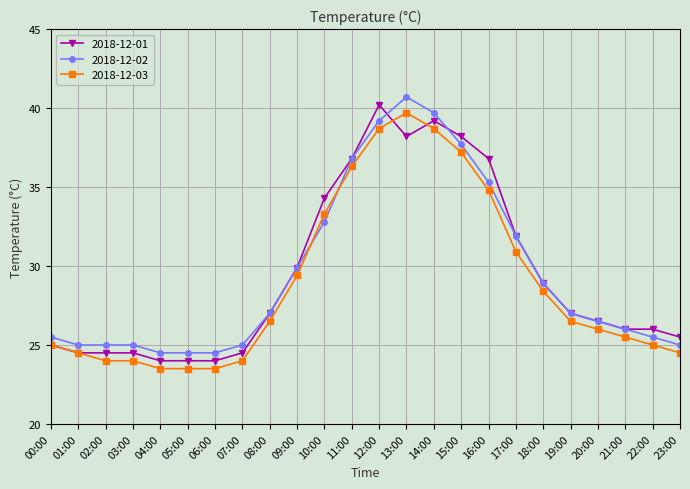

The value of 2018-12-03 at 02:00 is 24.0. True or false?

True